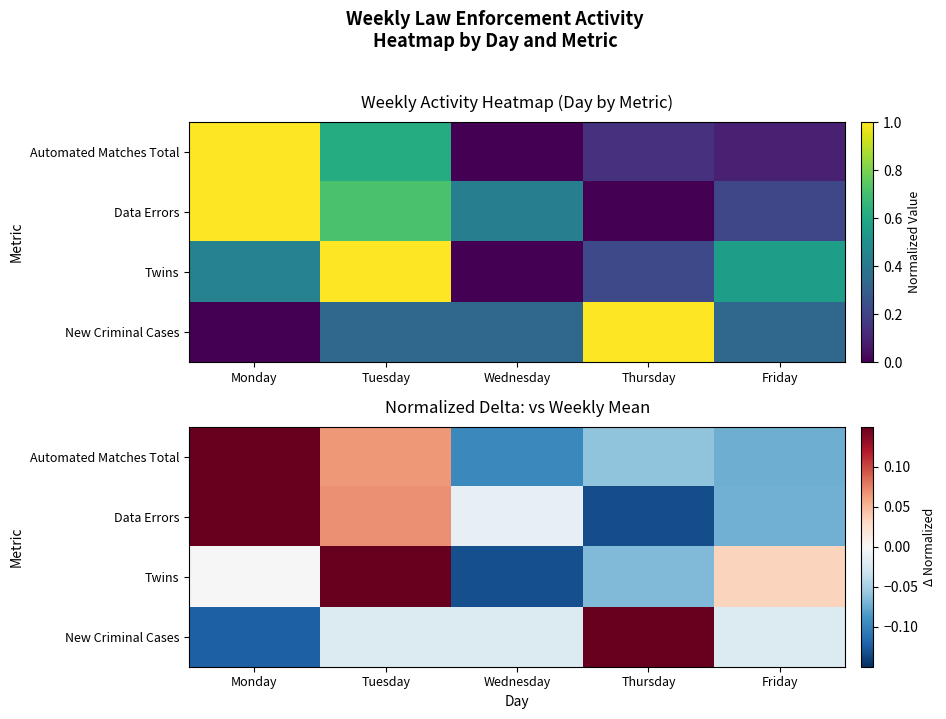

True or false: New Criminal Cases has a value of -0.0 at Tuesday.

True